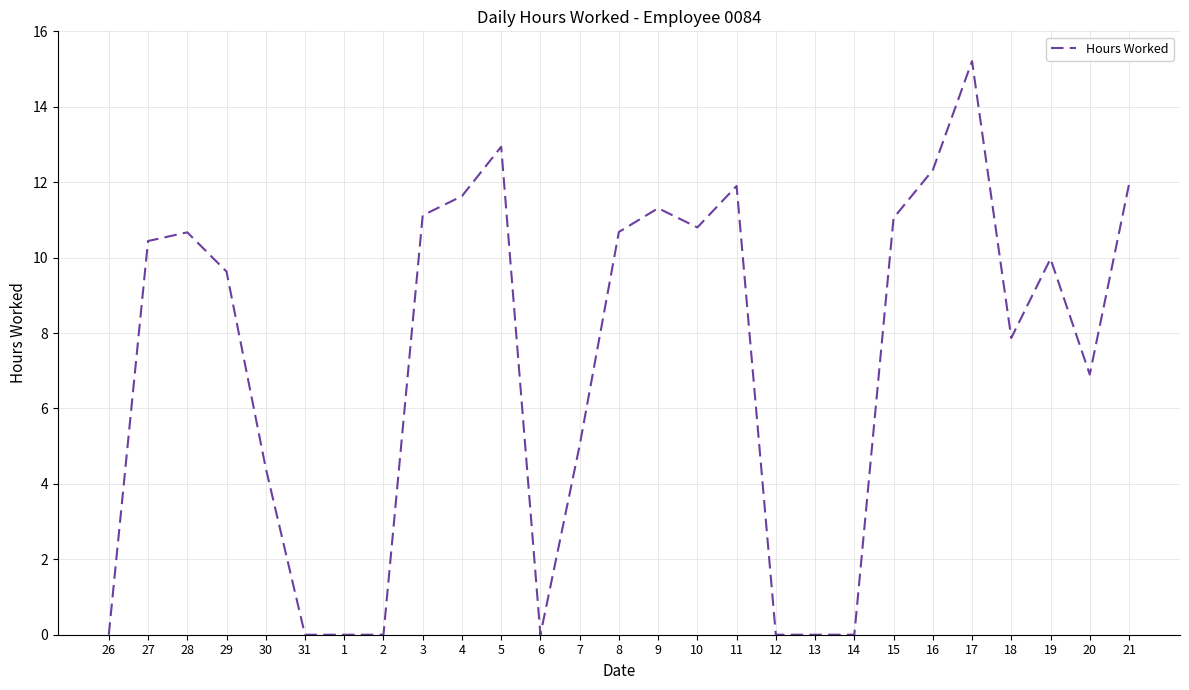

What is the maximum value shown in the chart?

15.2